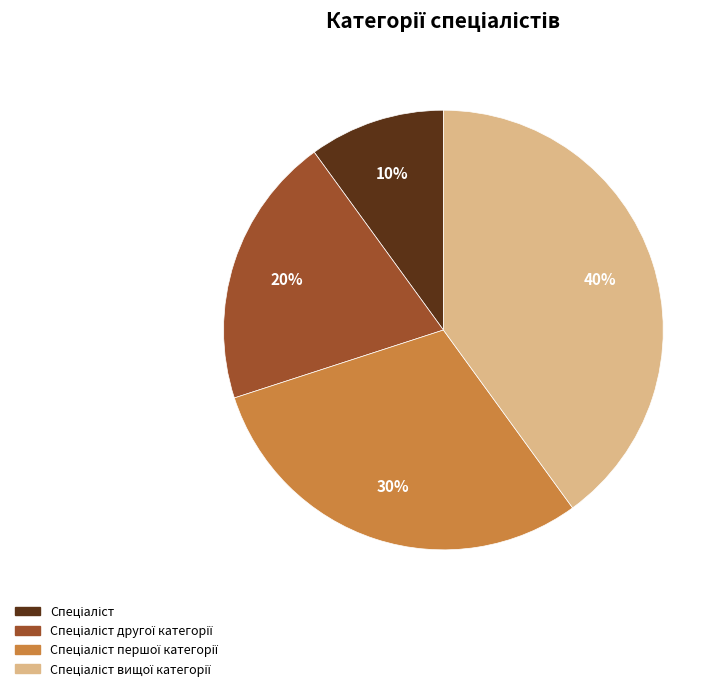

To the nearest percent, what is the difference between the largest and smallest slice percentages?

30%